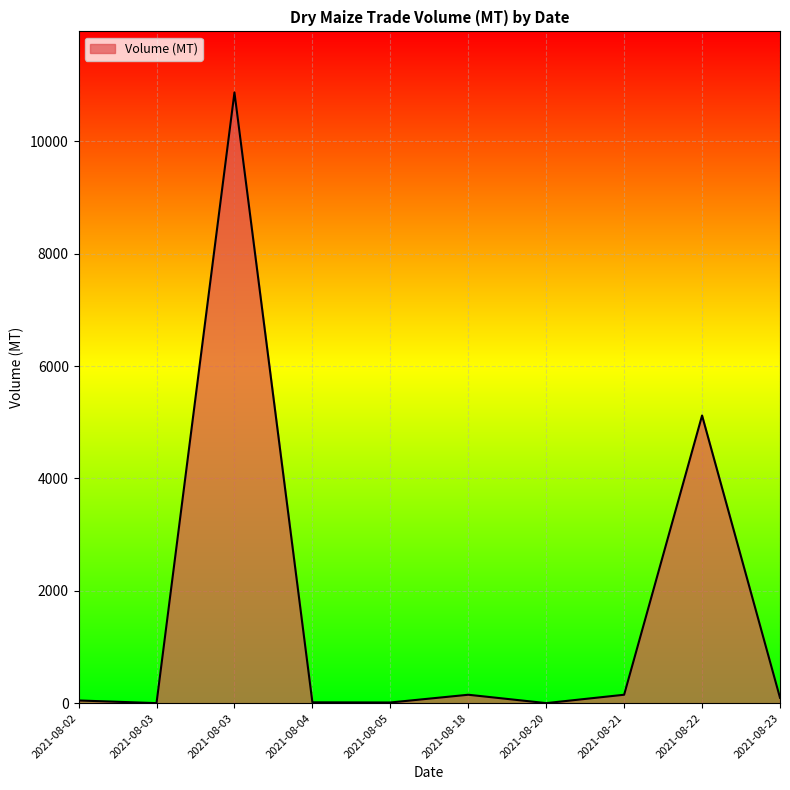

How many lines are shown in the chart?

1